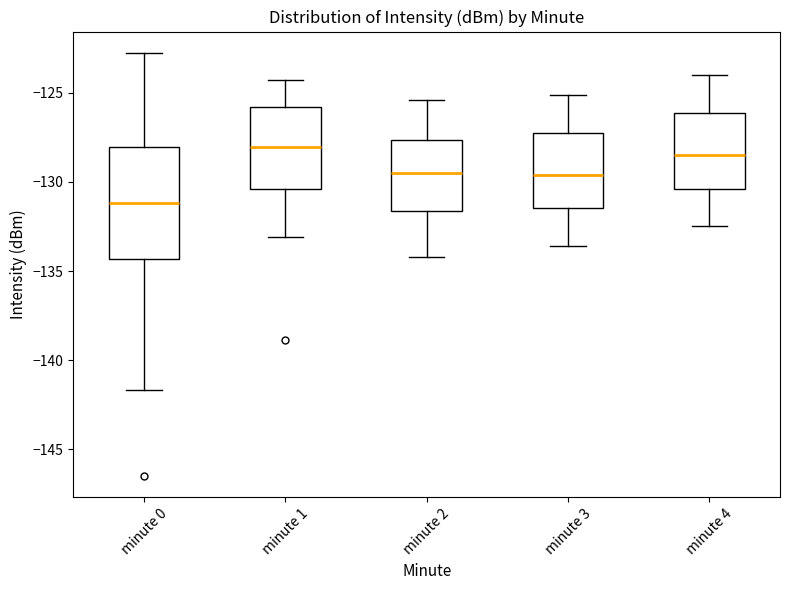

Where is the lower edge of the box for minute 1 on the y-axis? The values are not printed on the chart, so give them approximately, as read against the axis.

-130.5